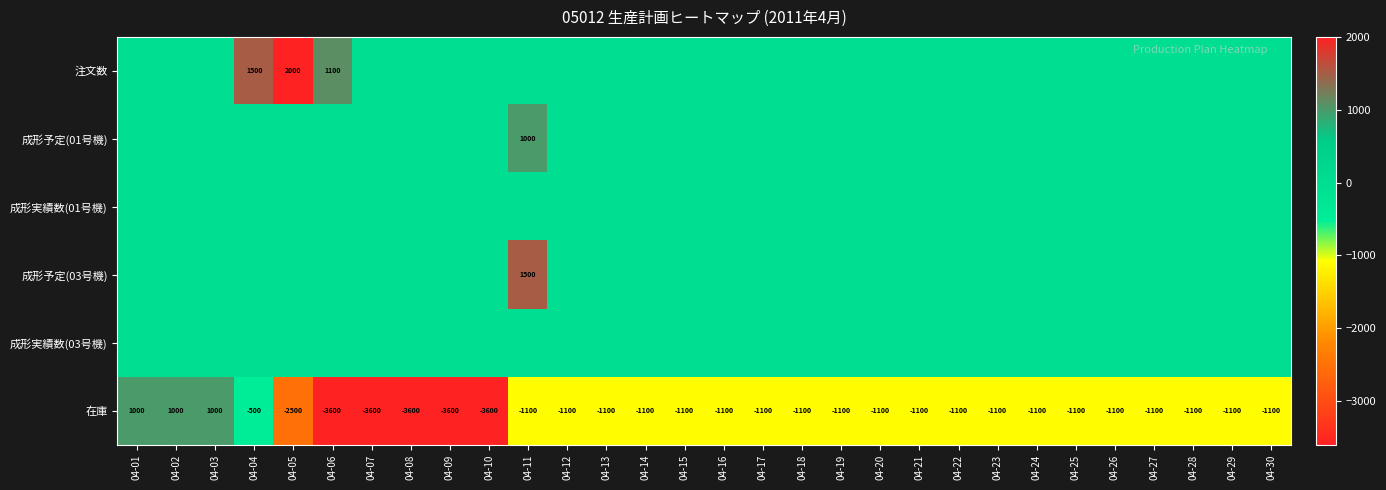

What is the lowest value of the 在庫 series?

-3600